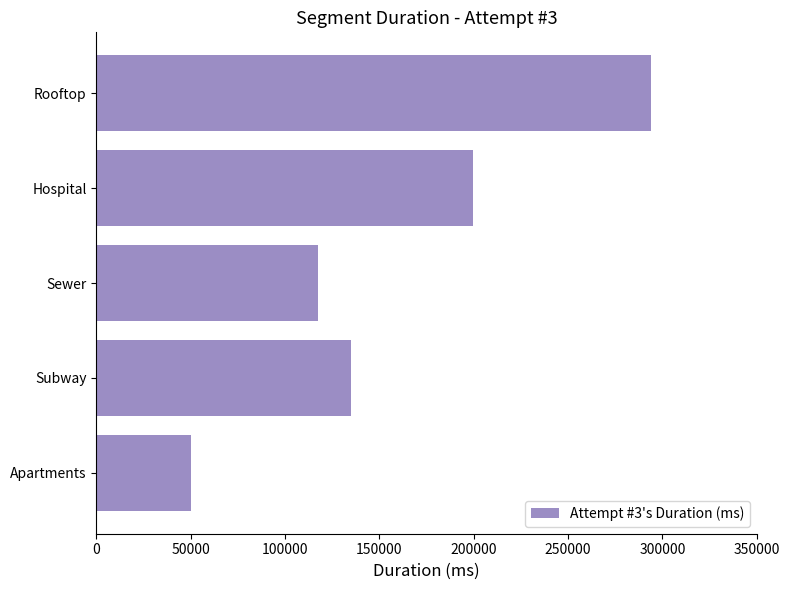

What is the sum of all values?

795651